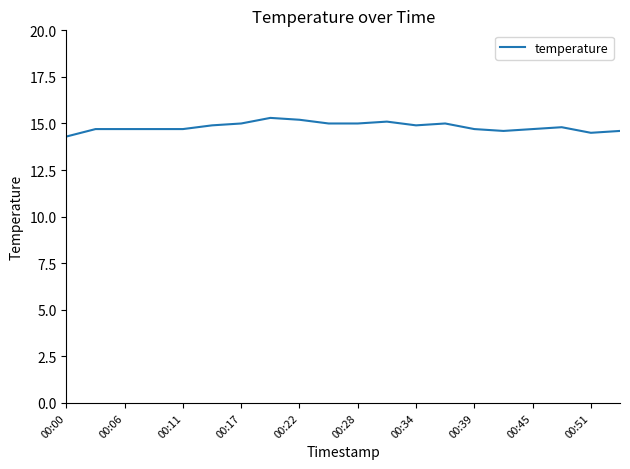

What is the greatest value displayed?

15.3